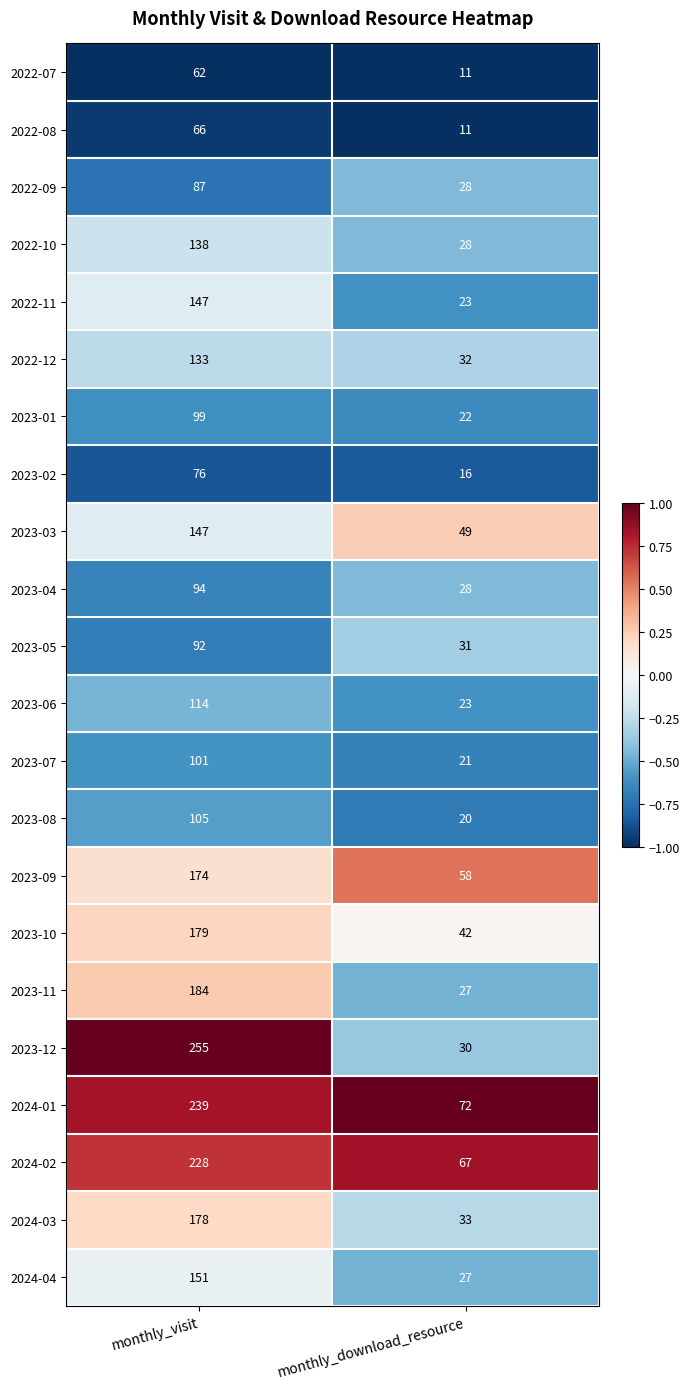

Which series has the largest total across all categories?

2024-01